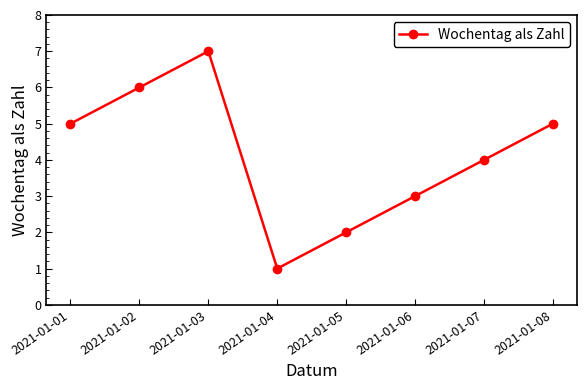

What is the maximum value shown in the chart?

7